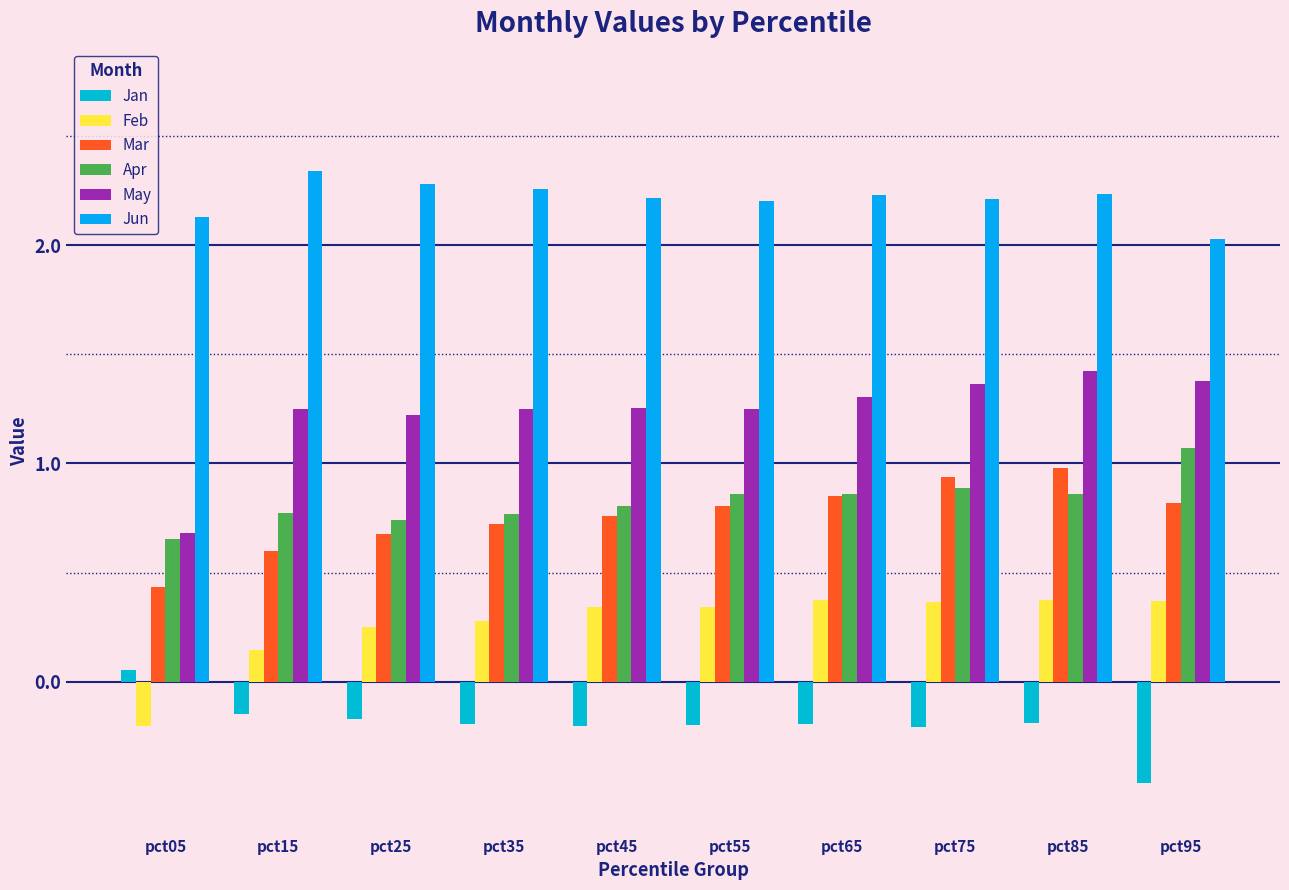

What is the difference between the highest and lowest values at pct95?

2.5